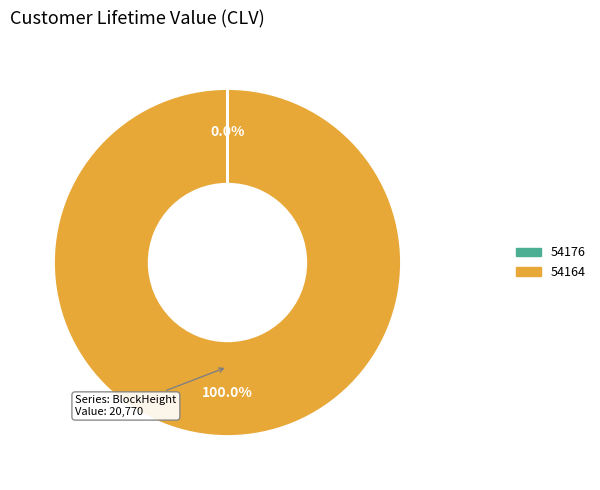

Which slice is the largest?

54164